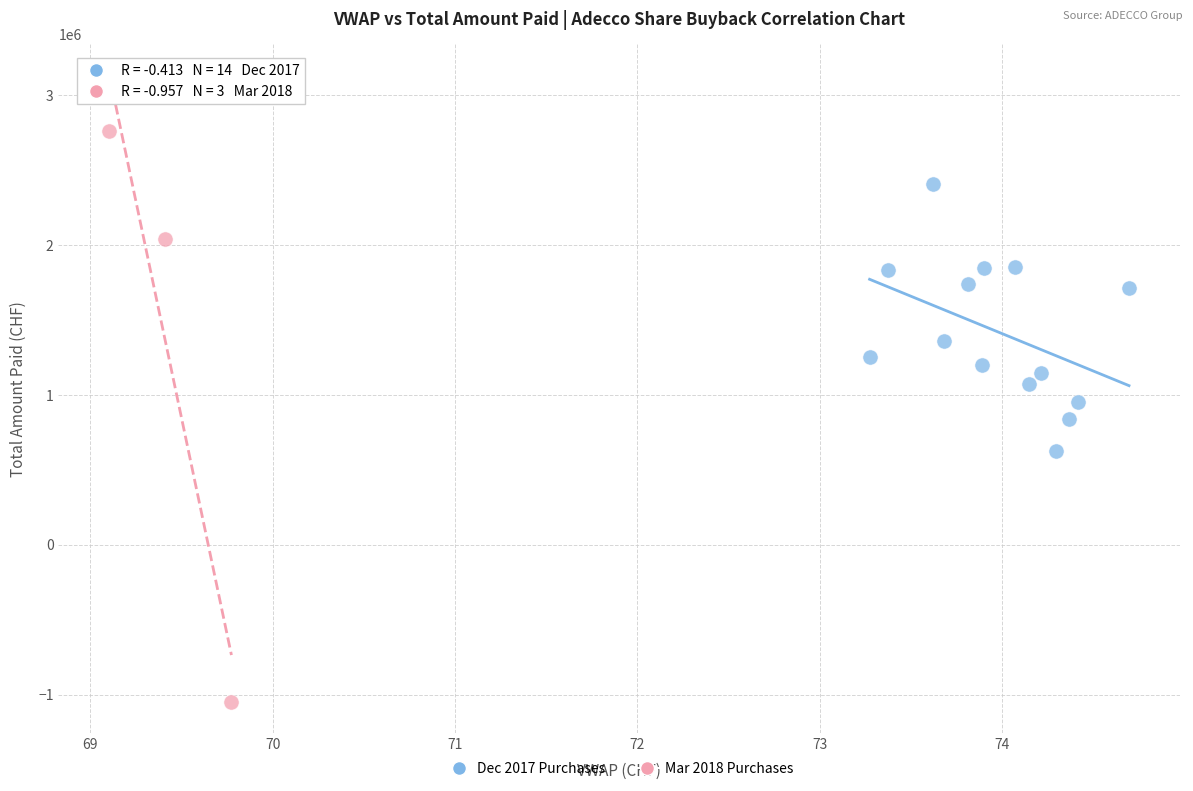

Which series has the widest spread of Y values?

Mar 2018 Purchases